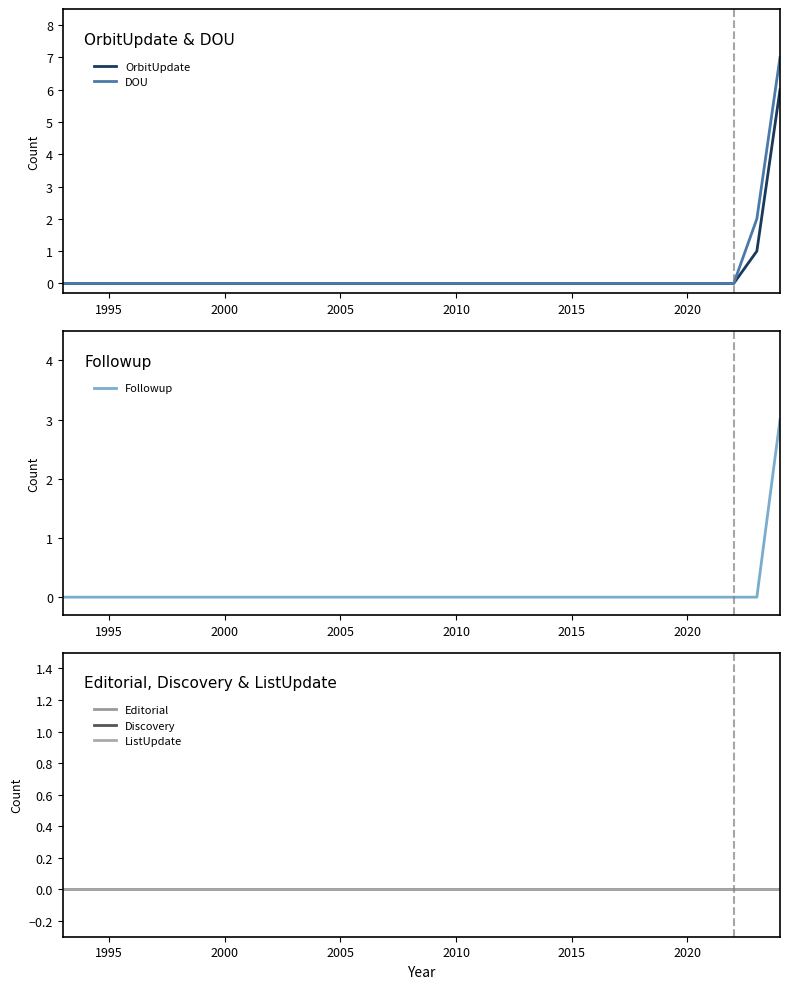

The value of DOU at 2005 is 0. True or false?

True